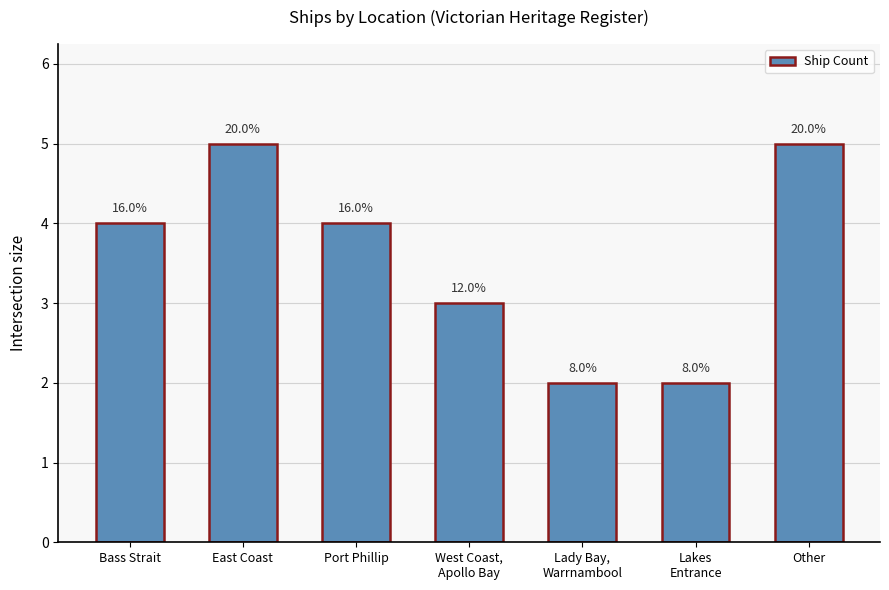

How many bars are there in total?

7